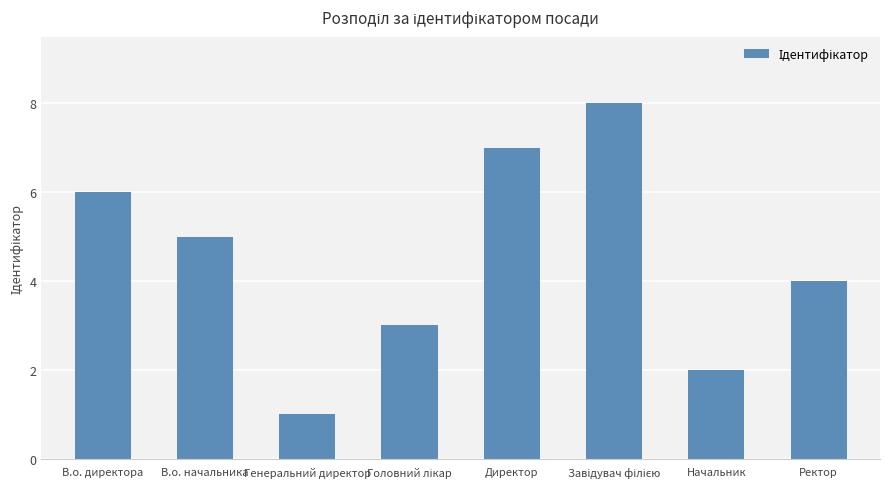

What is the sum of all values?

36